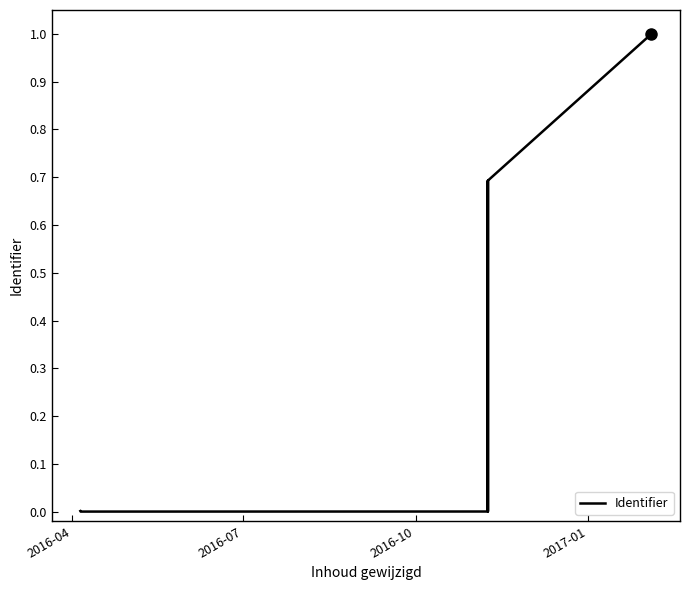

True or false: the data shows 1.5 at 7.

False